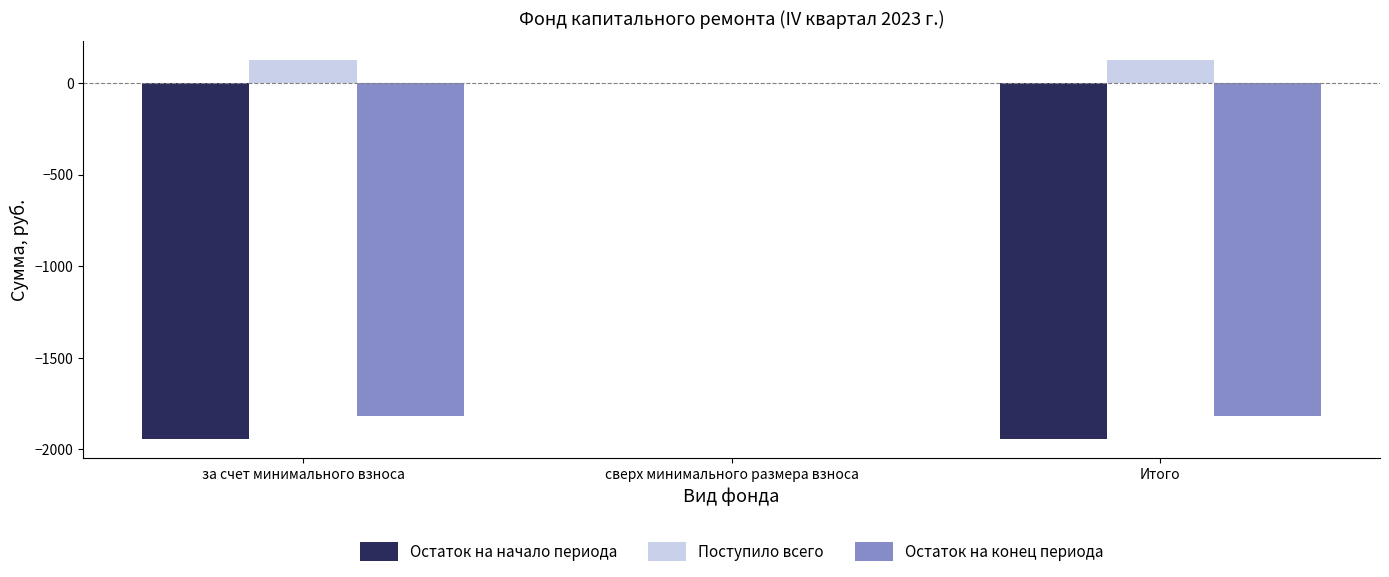

At which category is the sum across all series the highest?

сверх минимального размера взноса